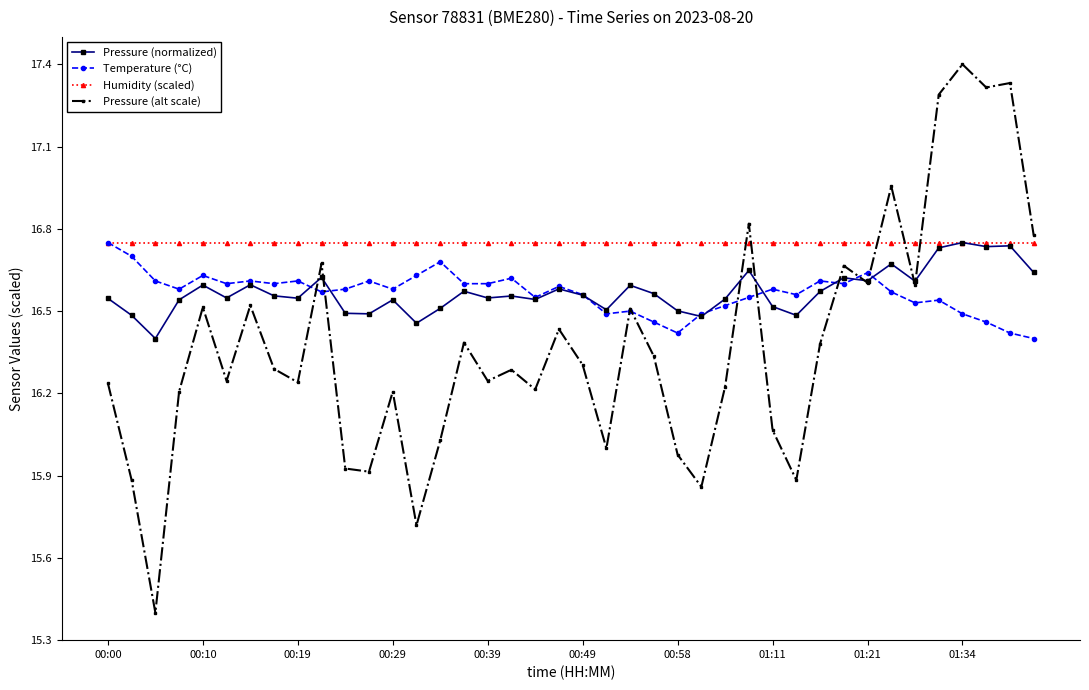

Which series has the largest range (max minus min)?

Pressure (alt scale)